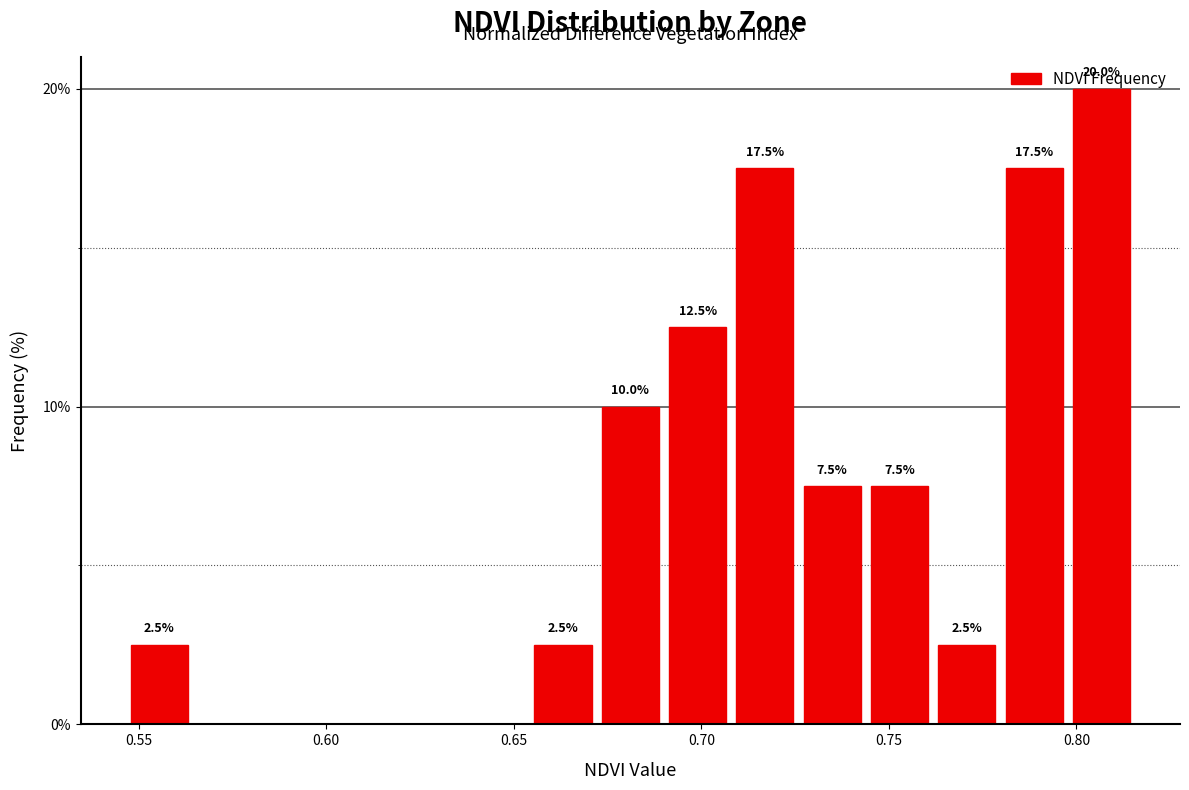

Around what value on the x-axis is the tallest bar? Give the approximate position of its centre, as read against the axis.

0.805